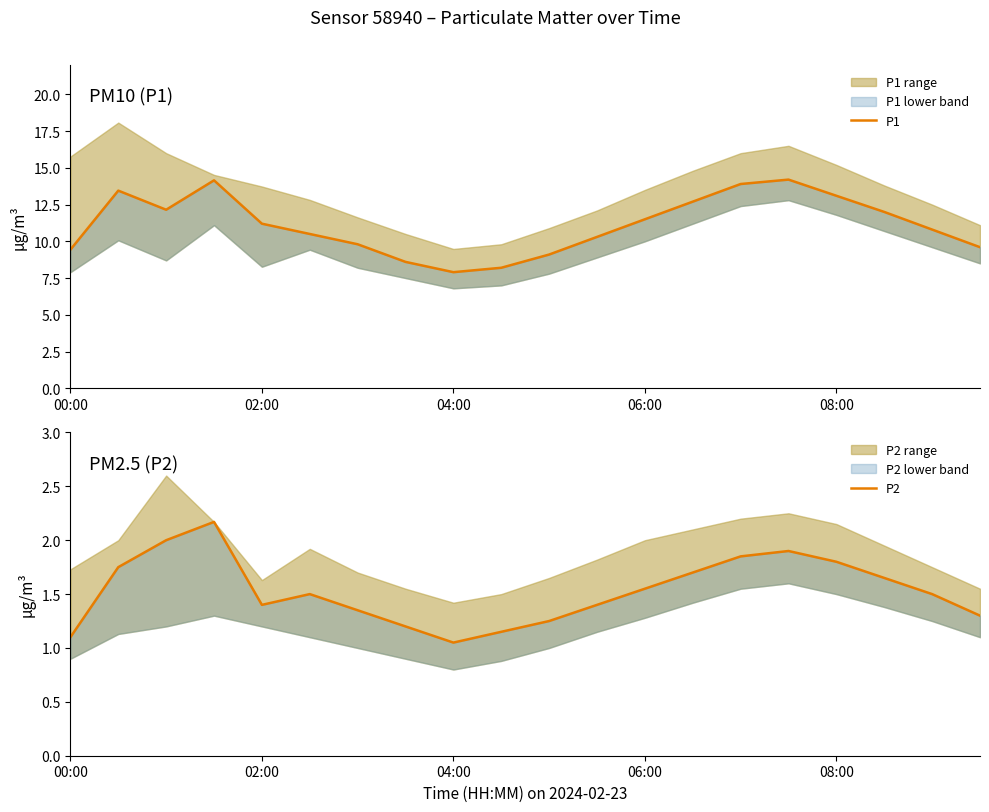

Rank the series by their maximum value, from lowest to highest.

P2, P1